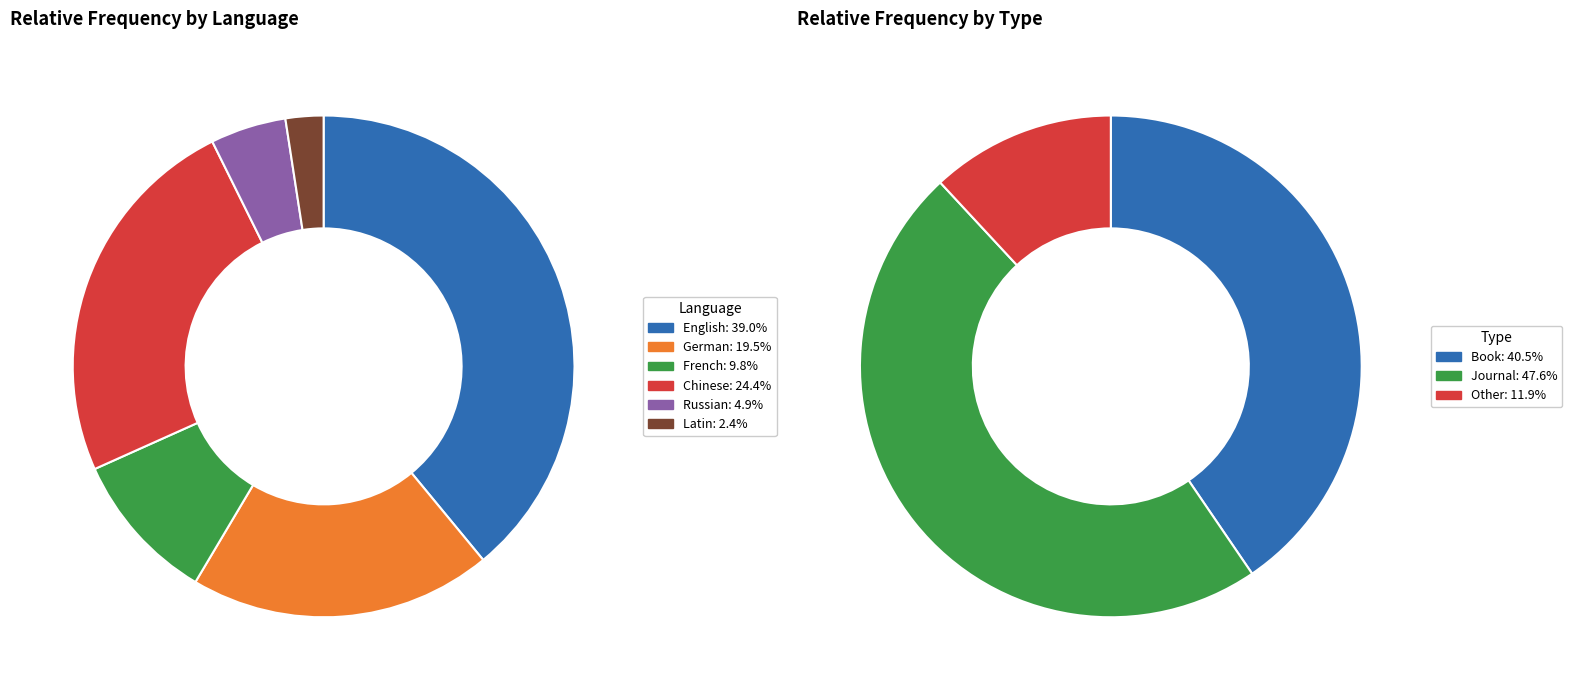

Count the number of slices in the pie.

6